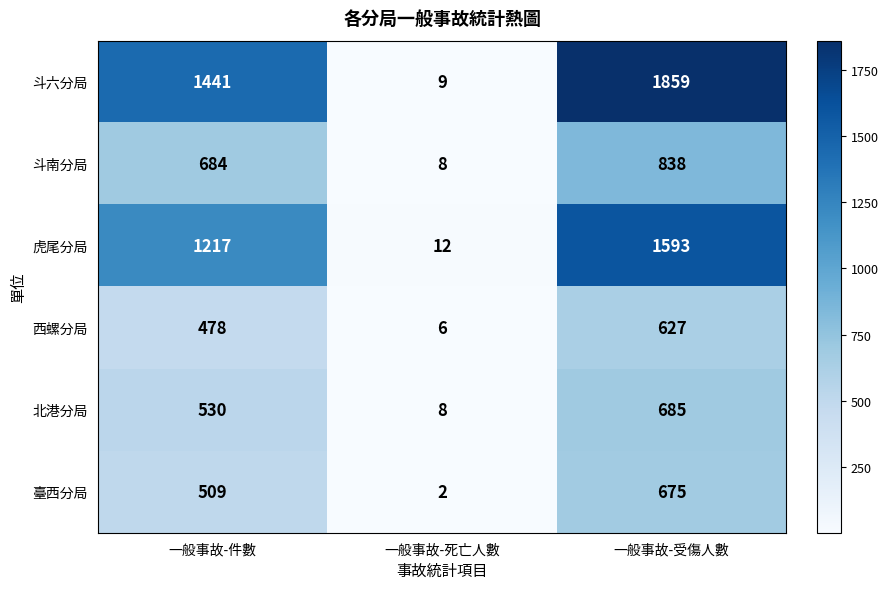

Is it true that 斗南分局 equals 2 at 一般事故-死亡人數?

False